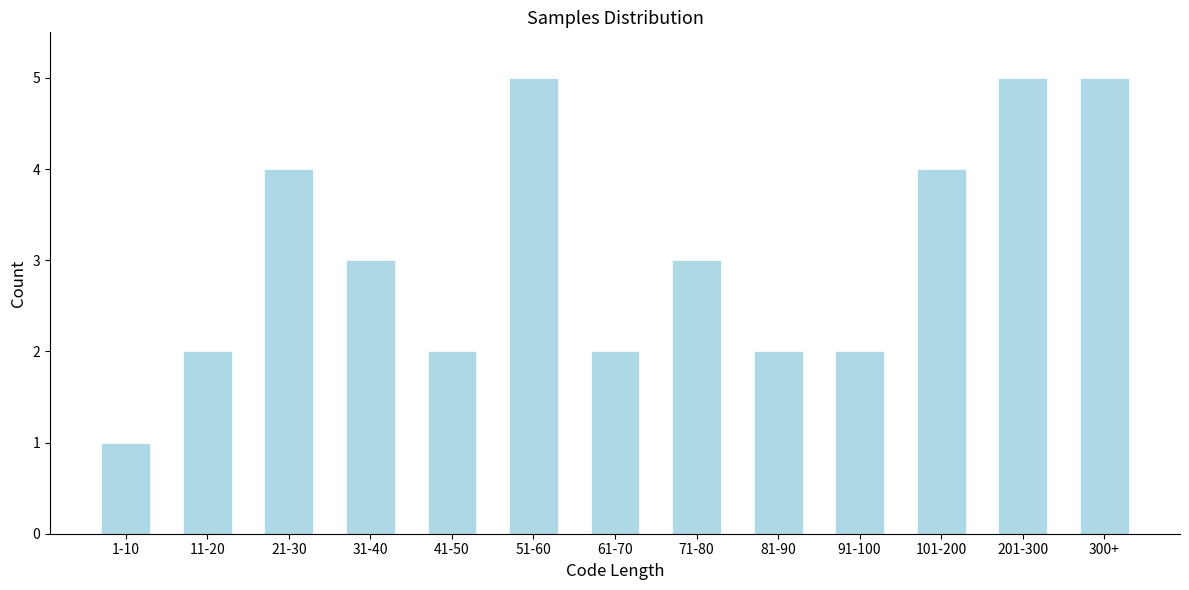

Reading left to right, transcribe all the data shown in this chart.

1	2	4	3	2	5	2	3	2	2	4	5	5